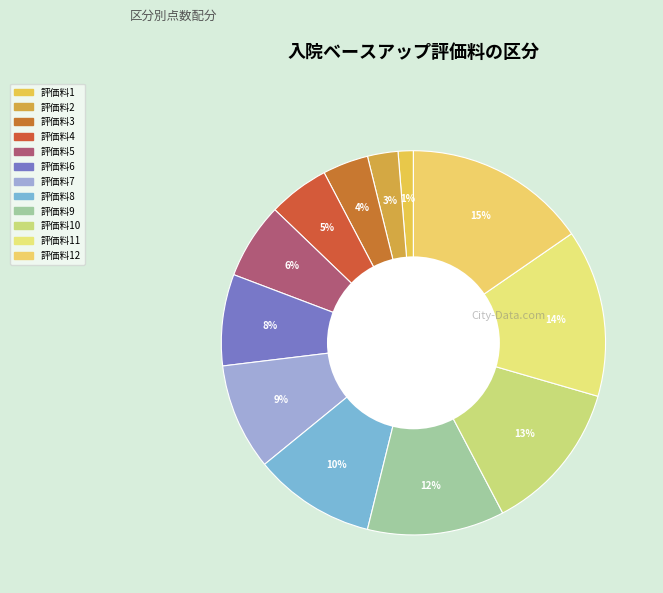

How many segments does this pie chart have?

12